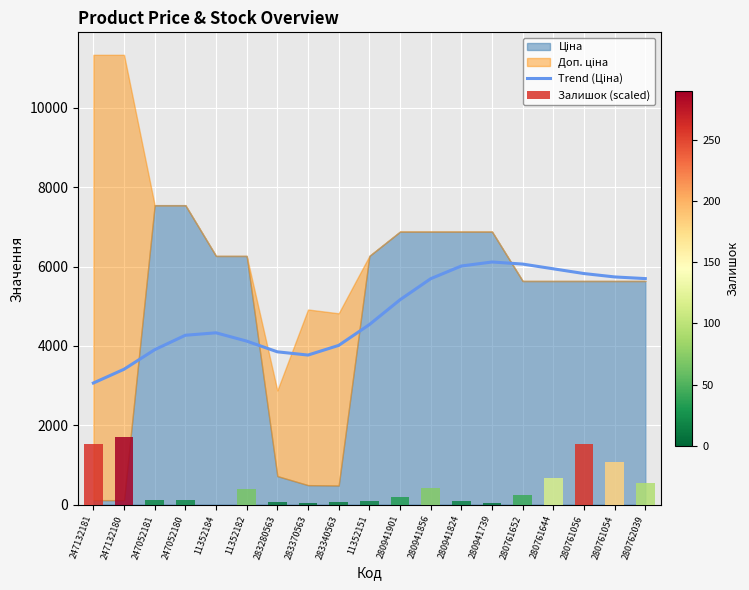

The Залишок (scaled) series shows 1840.4 at 280761054. True or false?

False